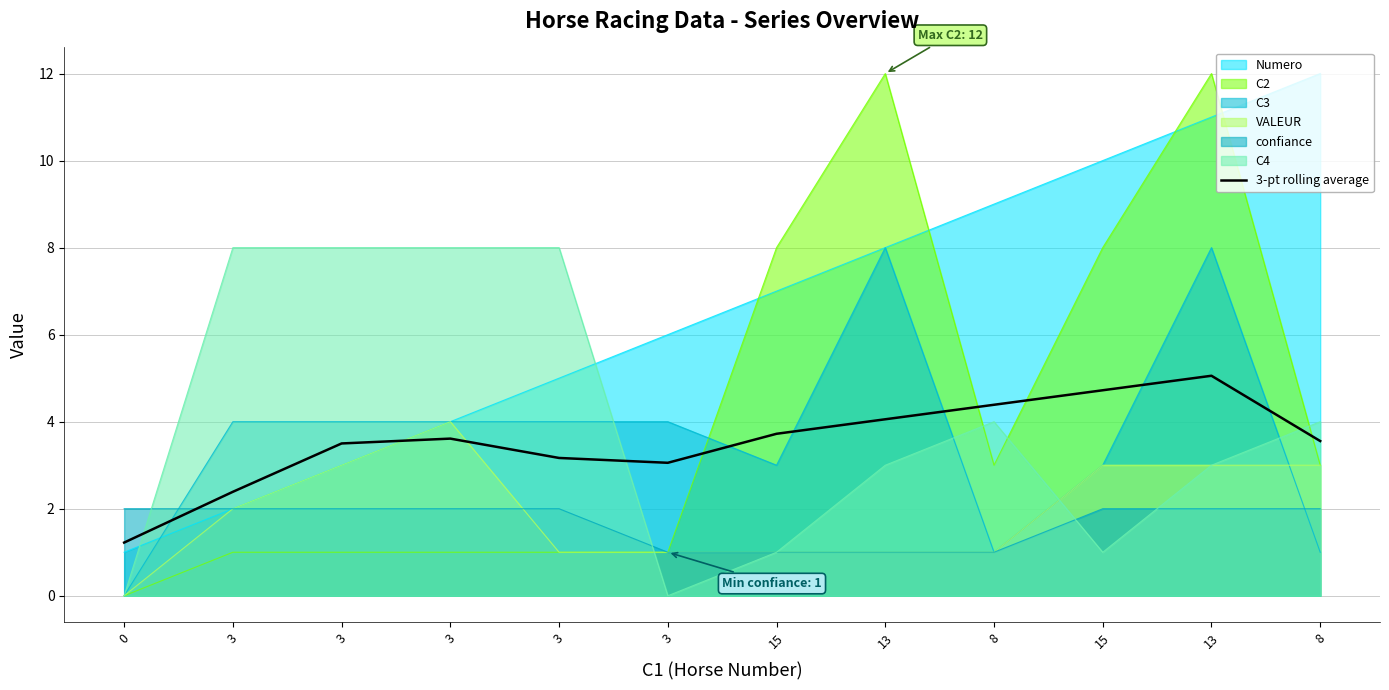

Does the chart have visible grid lines?

Yes